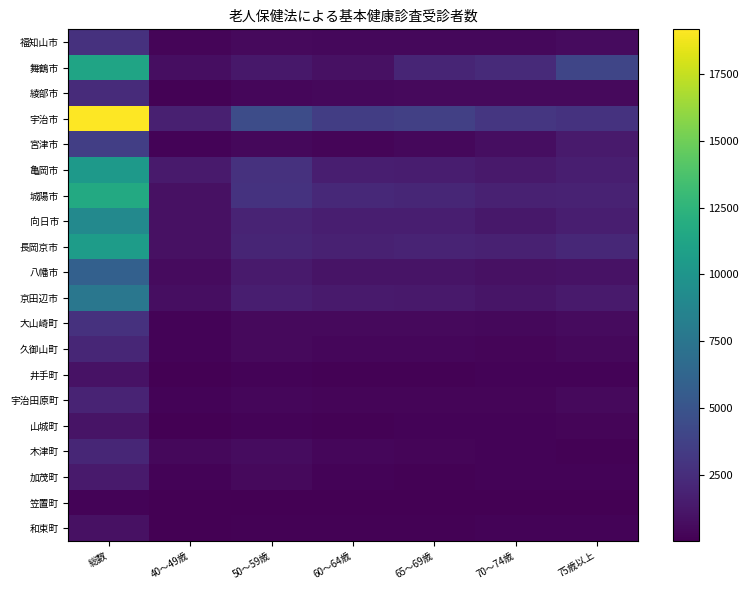

Reading left to right, what are all the values shown in this chart?

福知山市: 総数=2760	40〜49歳=312	50〜59歳=512	60〜64歳=448	65〜69歳=455	70〜74歳=465	75歳以上=568
舞鶴市: 総数=11184	40〜49歳=699	50〜59歳=1233	60〜64歳=900	65〜69歳=2036	70〜74歳=2267	75歳以上=4049
綾部市: 総数=2382	40〜49歳=141	50〜59歳=340	60〜64歳=434	65〜69歳=508	70〜74歳=478	75歳以上=481
宇治市: 総数=19184	40〜49歳=1704	50〜59歳=4493	60〜64歳=3479	65〜69歳=3639	70〜74歳=3033	75歳以上=2836
宮津市: 総数=3591	40〜49歳=200	50〜59歳=449	60〜64歳=317	65〜69歳=437	70〜74歳=764	75歳以上=1424
亀岡市: 総数=10339	40〜49歳=1427	50〜59歳=2742	60〜64歳=1659	65〜69歳=1539	70〜74歳=1357	75歳以上=1615
城陽市: 総数=11658	40〜49歳=852	50〜59歳=2845	60〜64歳=2210	65〜69歳=2113	70〜74歳=1749	75歳以上=1889
向日市: 総数=9056	40〜49歳=896	50〜59歳=1959	60〜64歳=1637	65〜69歳=1623	70〜74歳=1280	75歳以上=1661
長岡京市: 総数=10598	40〜49歳=869	50〜59歳=2012	60〜64歳=1792	65〜69歳=1959	70〜74歳=1788	75歳以上=2178
八幡市: 総数=5925	40〜49歳=558	50〜59歳=1385	60〜64歳=1055	65〜69歳=1037	70〜74歳=913	75歳以上=977
京田辺市: 総数=7589	40〜49歳=733	50〜59歳=1665	60〜64歳=1372	65〜69歳=1334	70〜74歳=1079	75歳以上=1406
大山崎町: 総数=2742	40〜49歳=225	50〜59歳=493	60〜64歳=479	65〜69歳=537	70〜74歳=459	75歳以上=549
久御山町: 総数=2112	40〜49歳=178	50〜59歳=488	60〜64歳=344	65〜69歳=344	70〜74歳=314	75歳以上=444
井手町: 総数=935	40〜49歳=67	50〜59歳=190	60〜64歳=140	65〜69歳=167	70〜74歳=180	75歳以上=191
宇治田原町: 総数=1906	40〜49歳=189	50〜59歳=391	60〜64歳=245	65〜69歳=278	70〜74歳=291	75歳以上=512
山城町: 総数=1052	40〜49歳=77	50〜59歳=181	60〜64歳=155	65〜69歳=174	70〜74歳=182	75歳以上=283
木津町: 総数=2064	40〜49歳=393	50〜59歳=676	60〜64歳=382	65〜69歳=313	70〜74歳=200	75歳以上=100
加茂町: 総数=1400	40〜49歳=194	50〜59歳=475	60〜64歳=204	65〜69歳=162	70〜74歳=174	75歳以上=191
笠置町: 総数=190	40〜49歳=18	50〜59歳=24	60〜64歳=34	65〜69歳=46	70〜74歳=36	75歳以上=32
和束町: 総数=865	40〜49歳=57	50〜59歳=164	60〜64歳=135	65〜69歳=154	70〜74歳=176	75歳以上=179